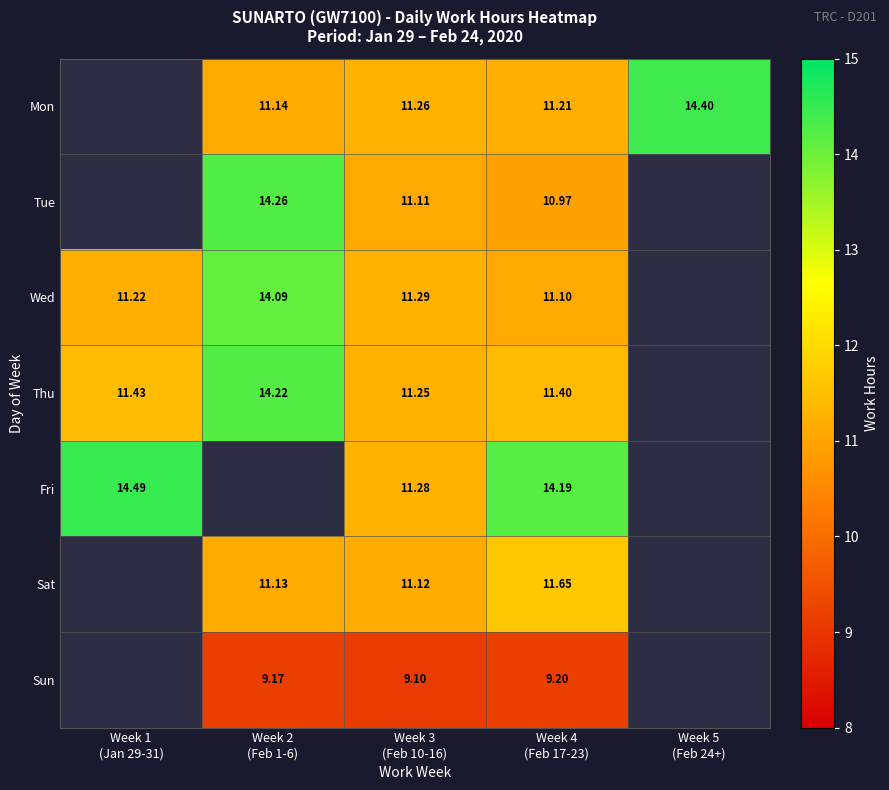

What is the sum of the Mon values at Week 4 (Feb 17-23) and Week 5 (Feb 24+)?

25.6